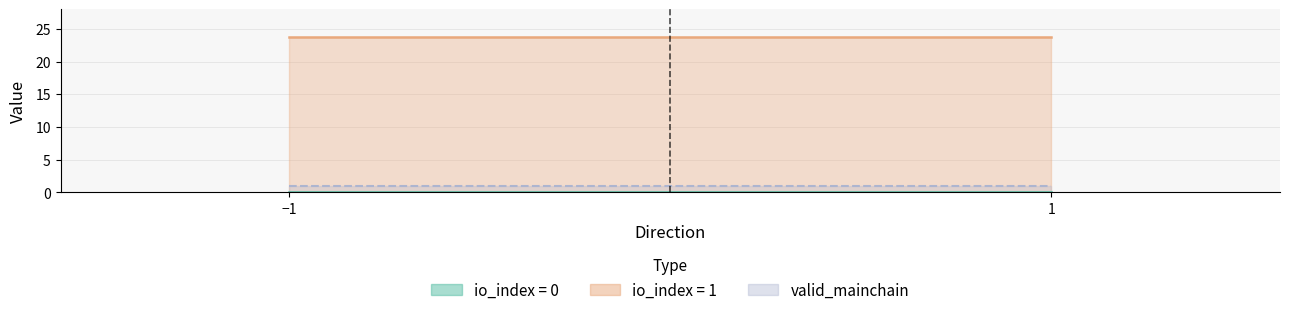

True or false: io_index and valid_mainchain intersect in this chart.

False